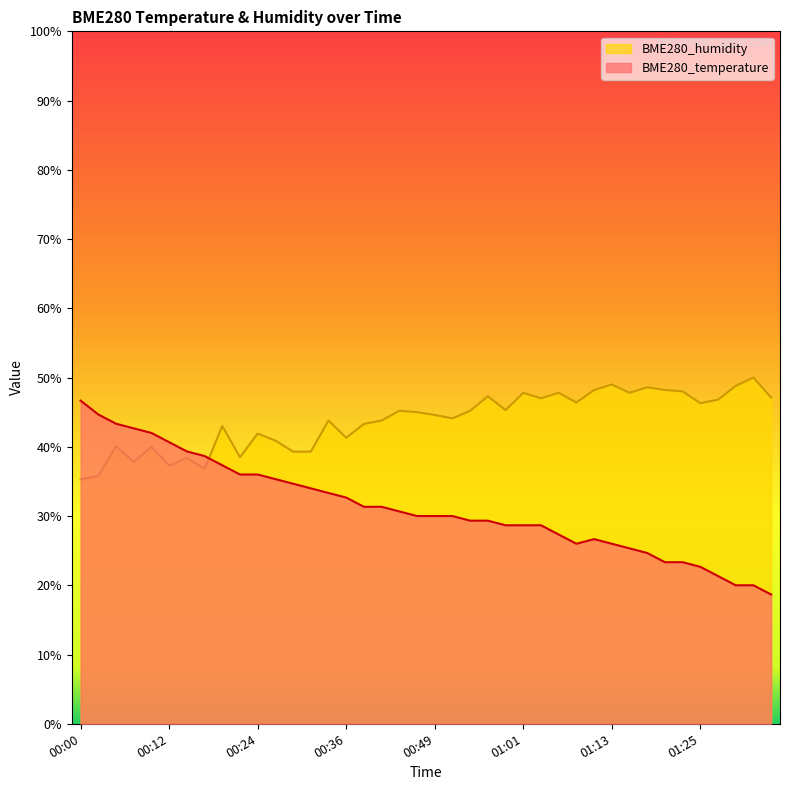

What is the difference between the maximum and second lowest values in the BME280_temperature series?

26.7